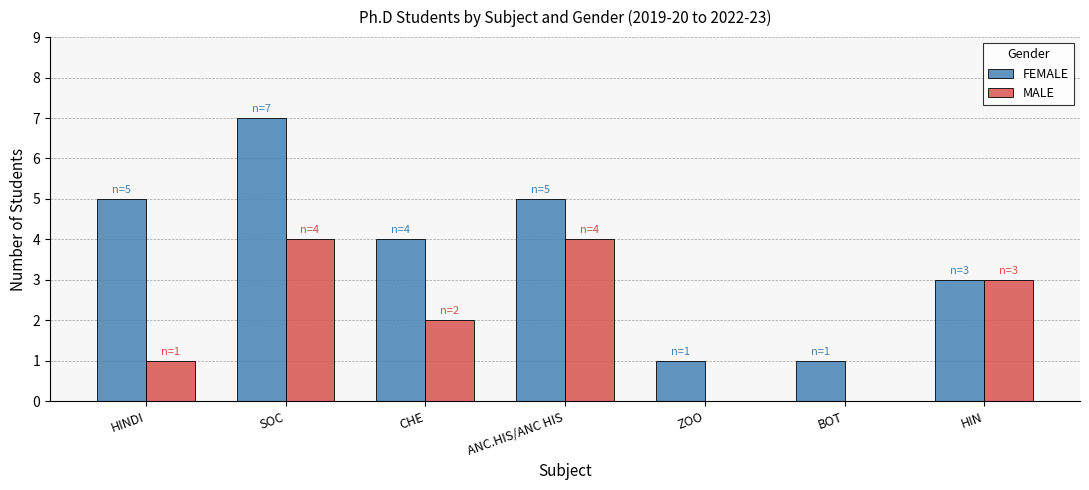

Between HINDI and ZOO, which series saw the biggest shift?

FEMALE